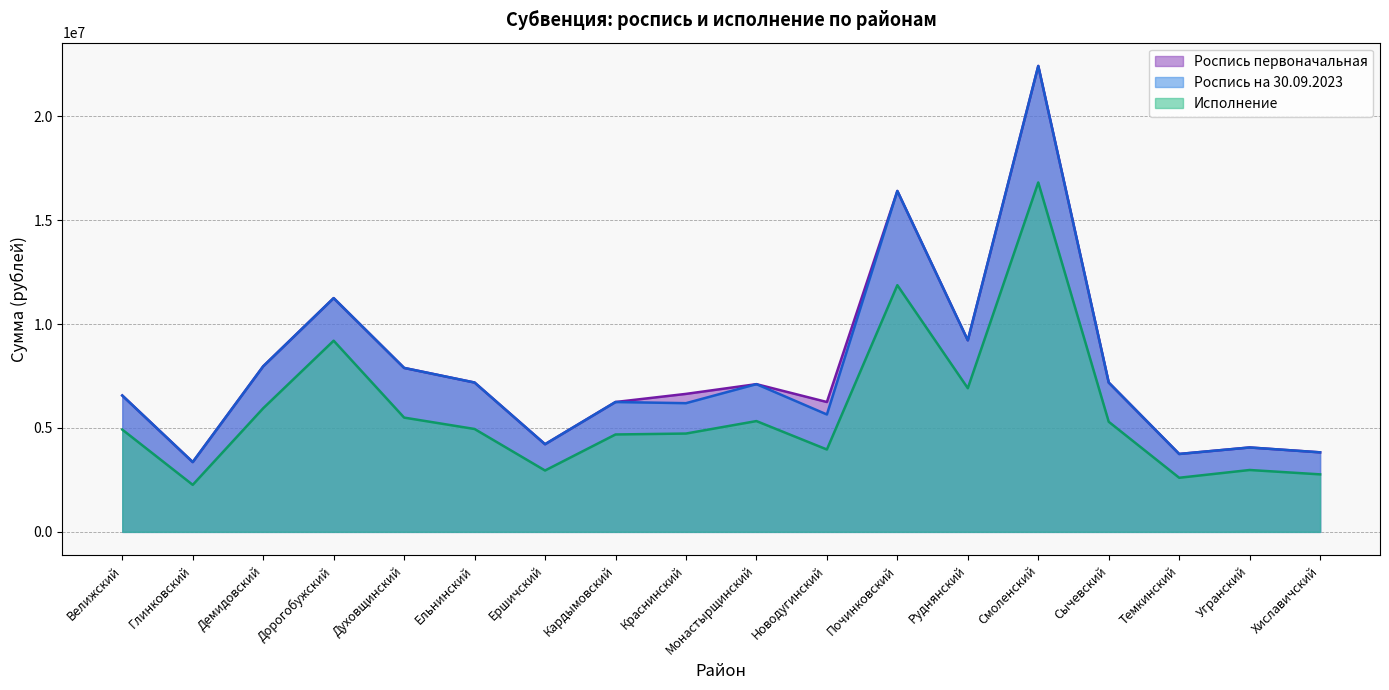

What is the difference between the second highest and second lowest values in the Исполнение series?

9267728.2